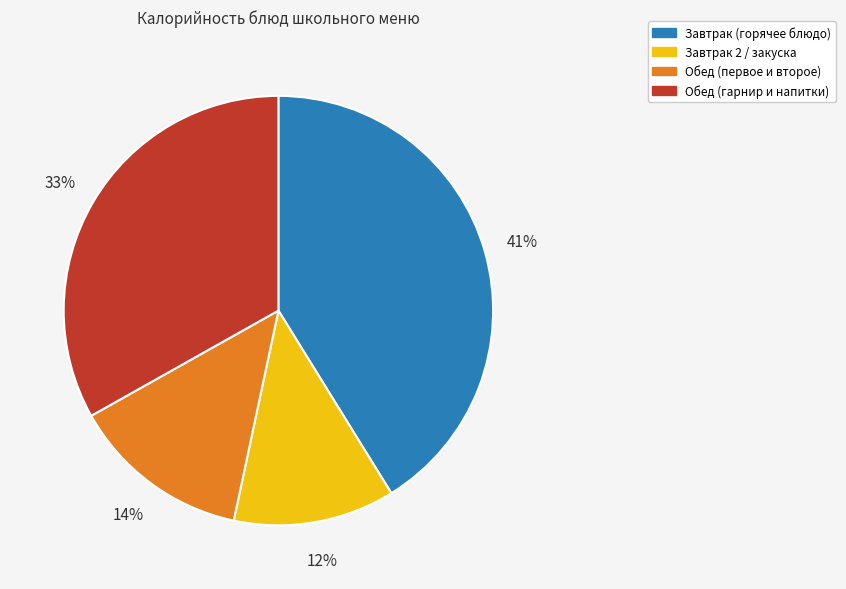

To the nearest percent, what percentage of the pie is Обед (гарнир и напитки)?

33%